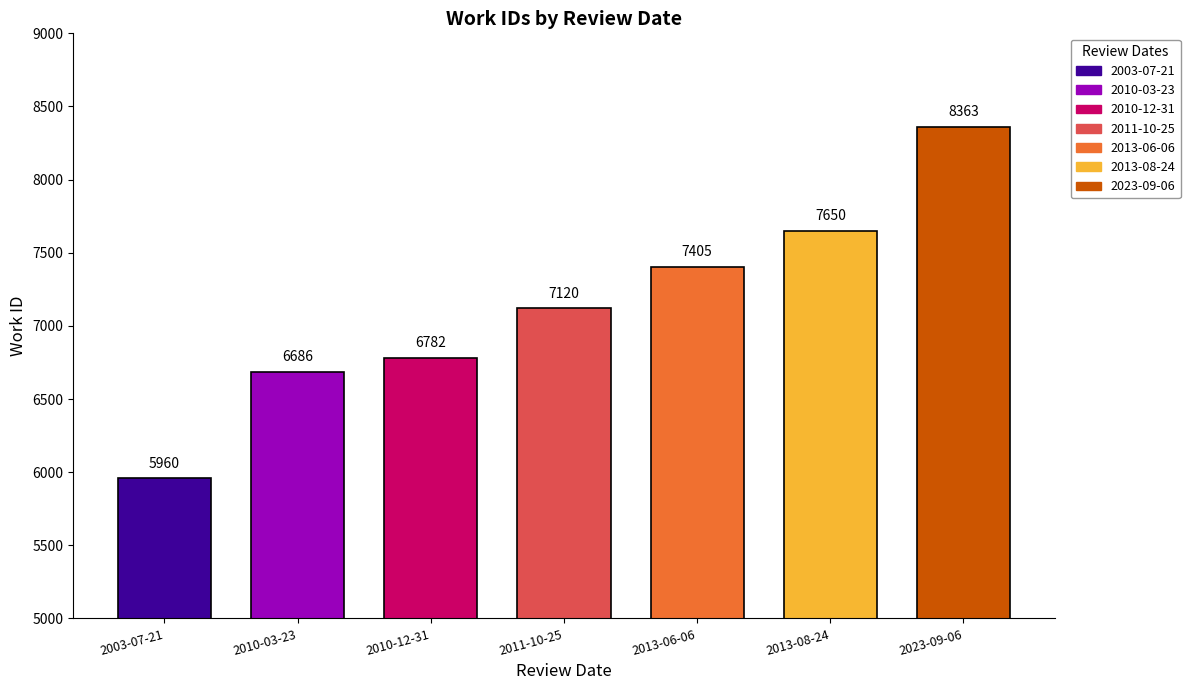

Does the chart contain any negative values?

No